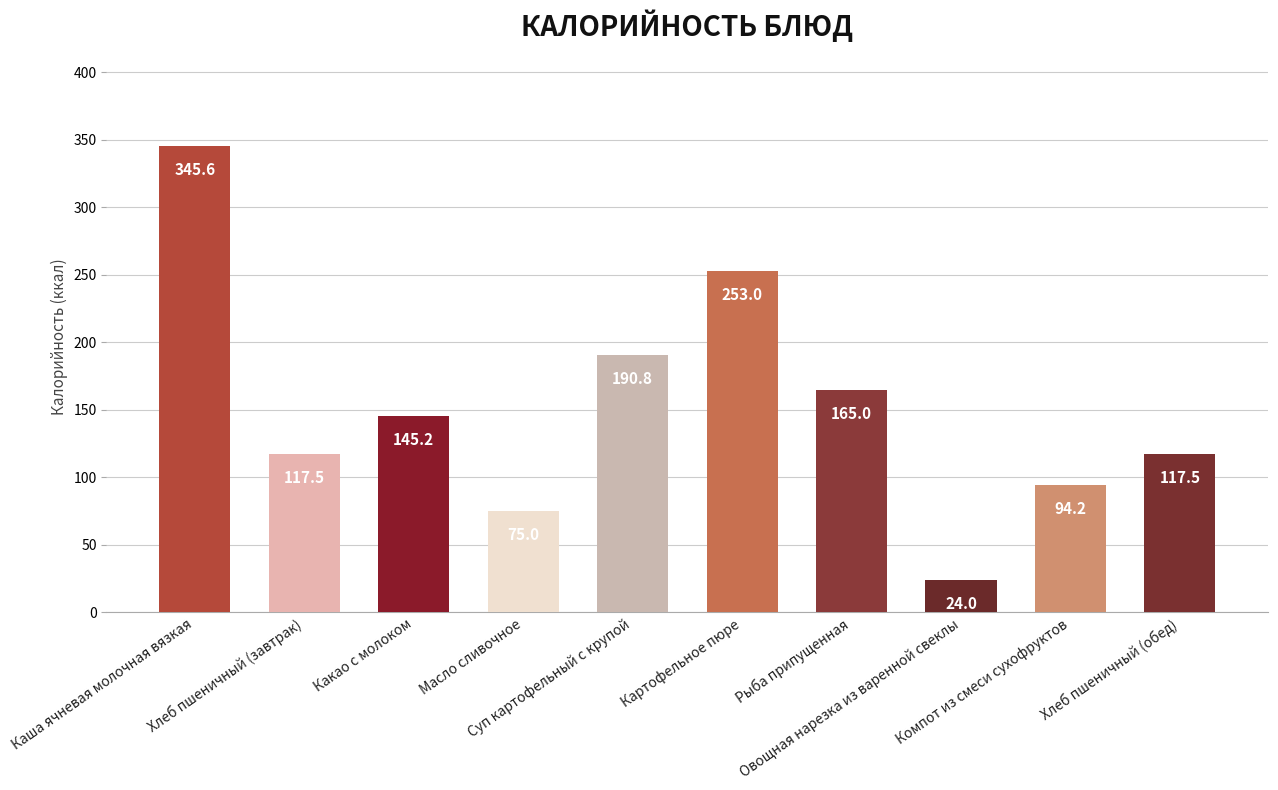

What position from the right is Картофельное пюре?

5